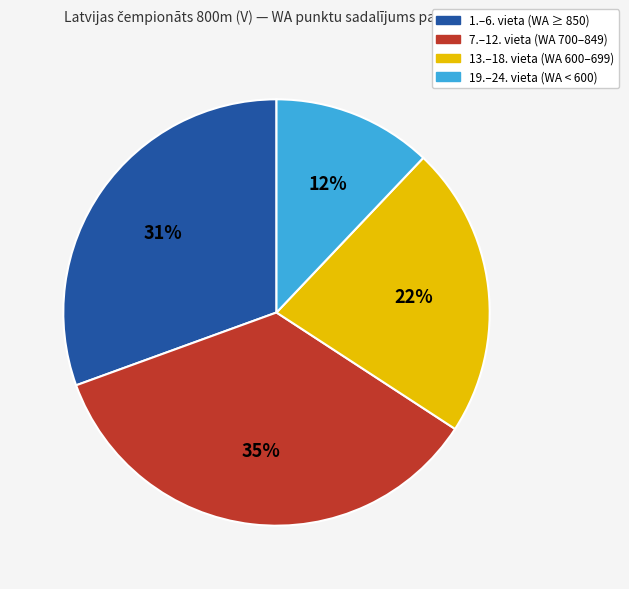

To the nearest percent, what is the average slice percentage?

25%